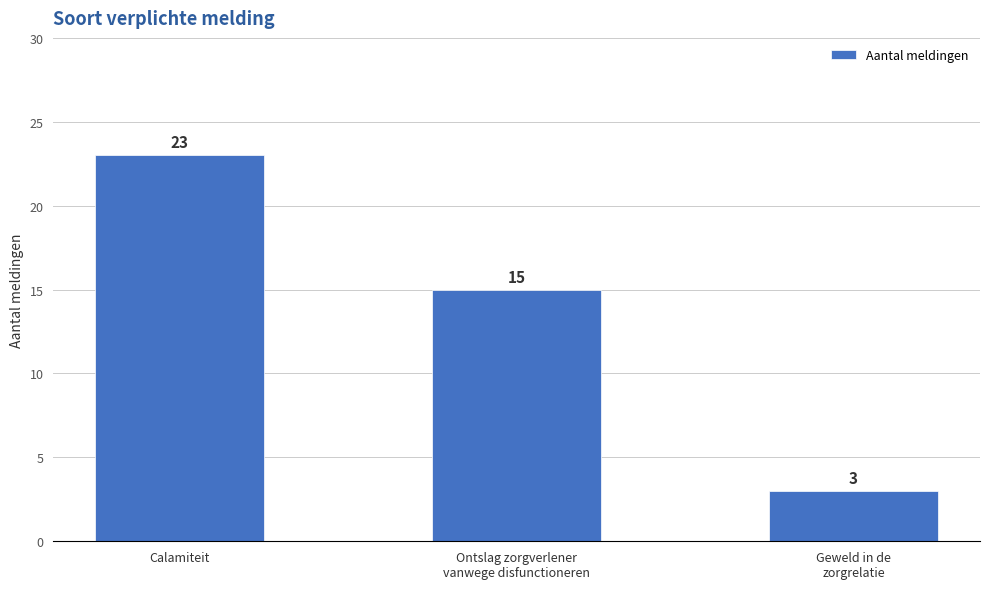

What is the approximate value at Ontslag zorgverlener
vanwege disfunctioneren, to the nearest 10?

20